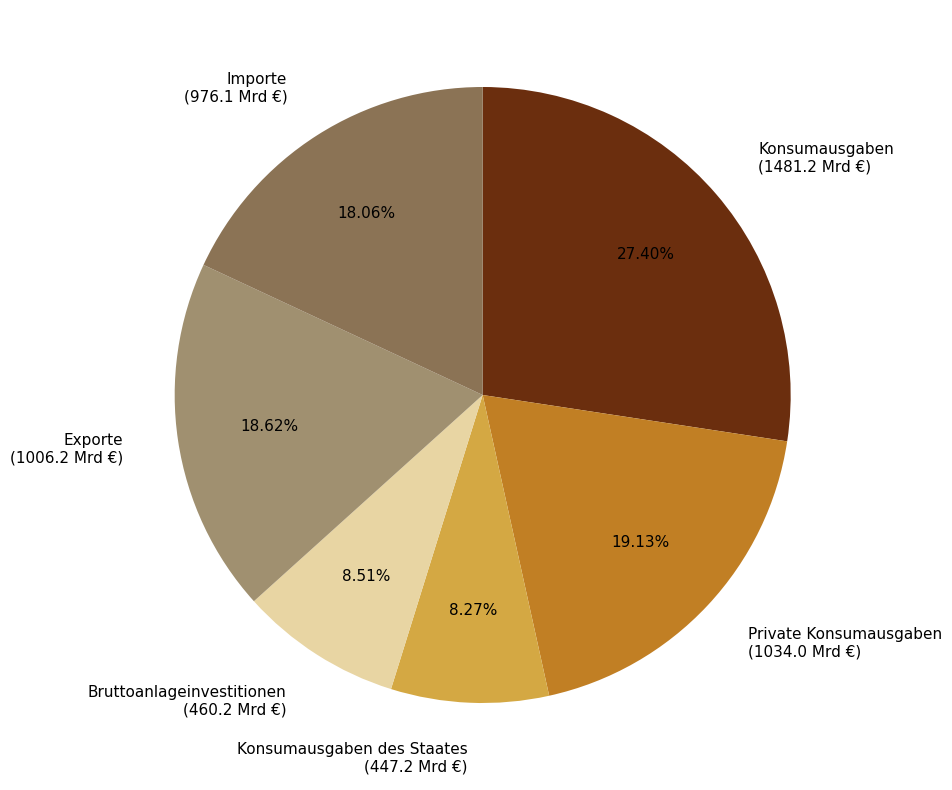

To the nearest percent, what is the difference between the largest and smallest slice percentages?

19%